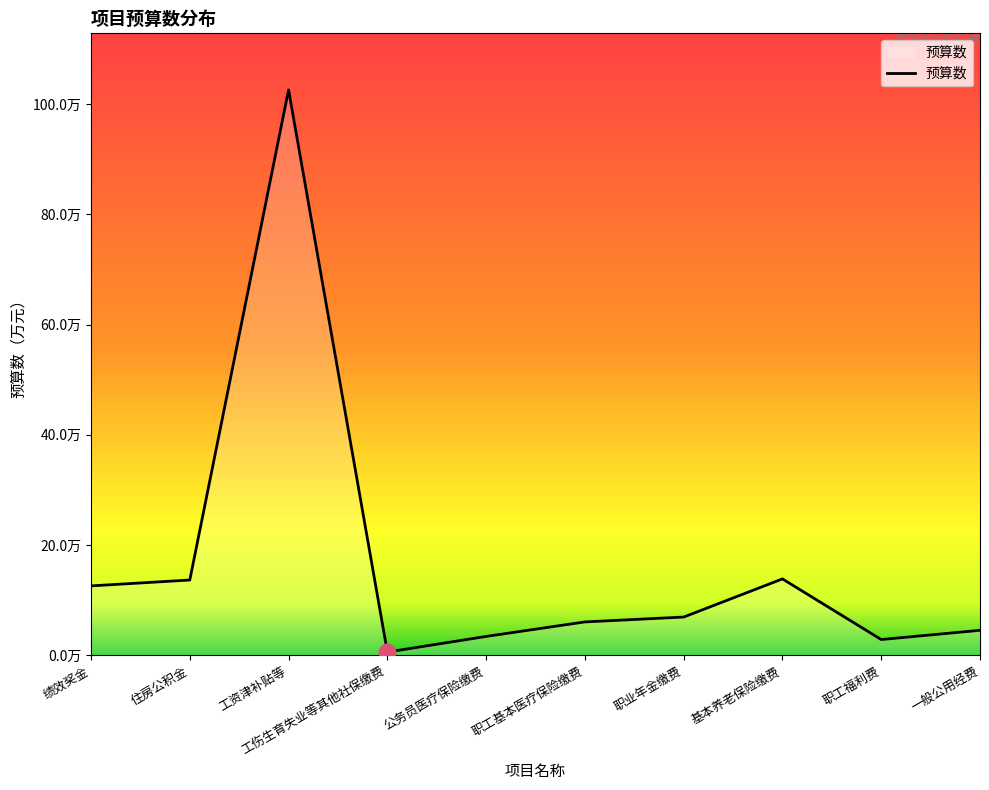

Does the chart have visible grid lines?

No